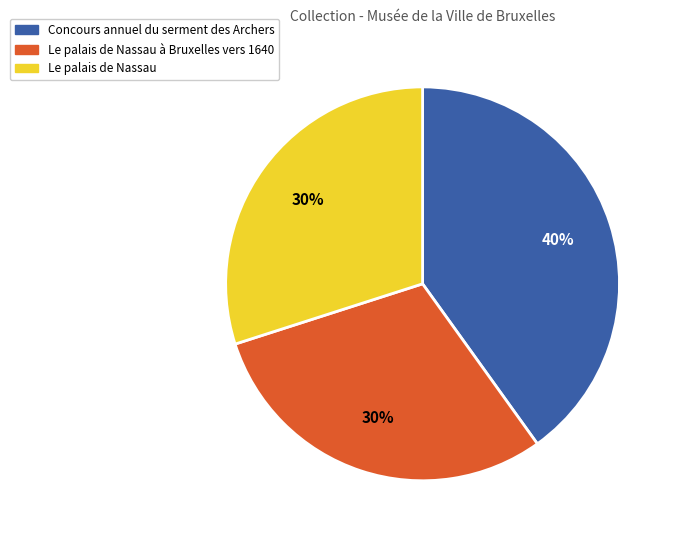

True or false: Le palais de Nassau accounts for 22% of the total.

False